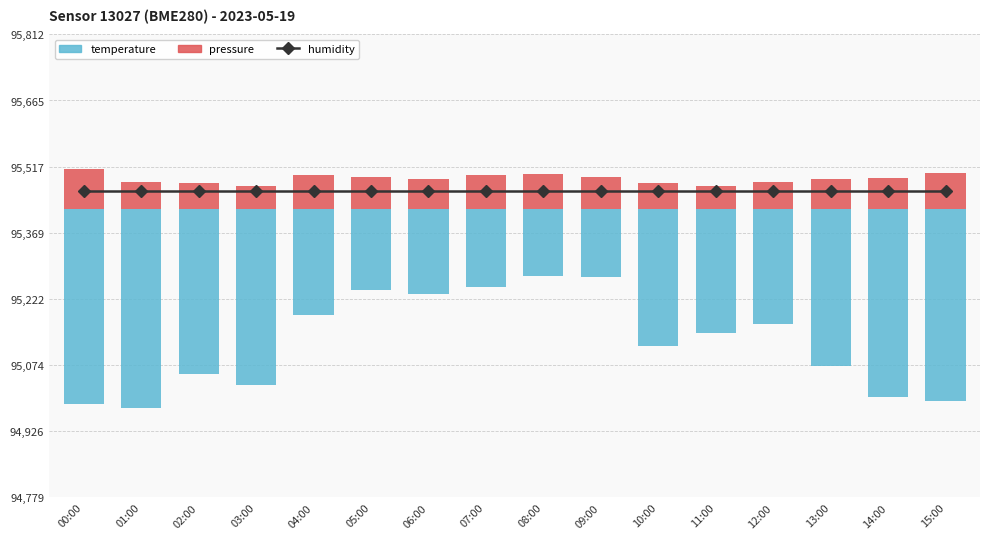

What is the difference between the maximum and second lowest values in the pressure series?

37.8